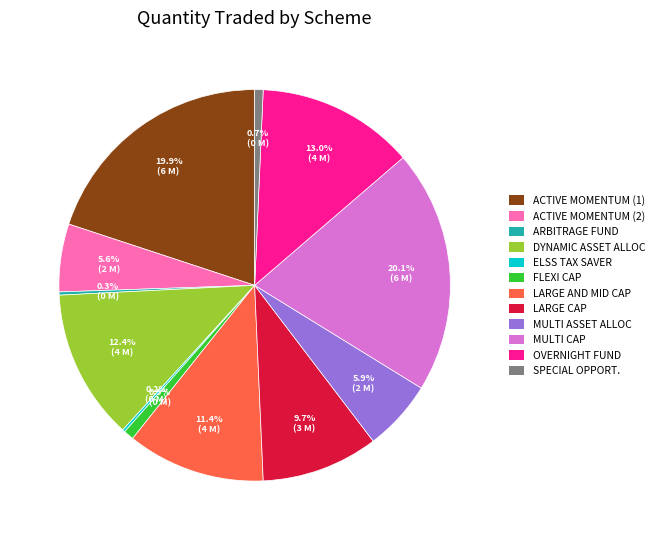

Is there a majority slice in this chart?

No